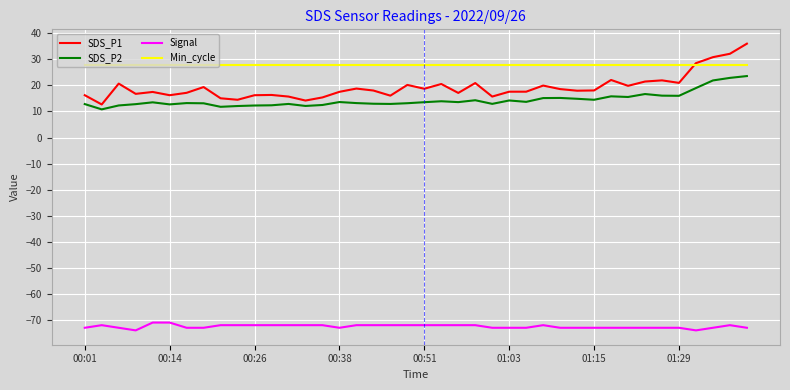

What is the minimum value for SDS_P1?

12.7